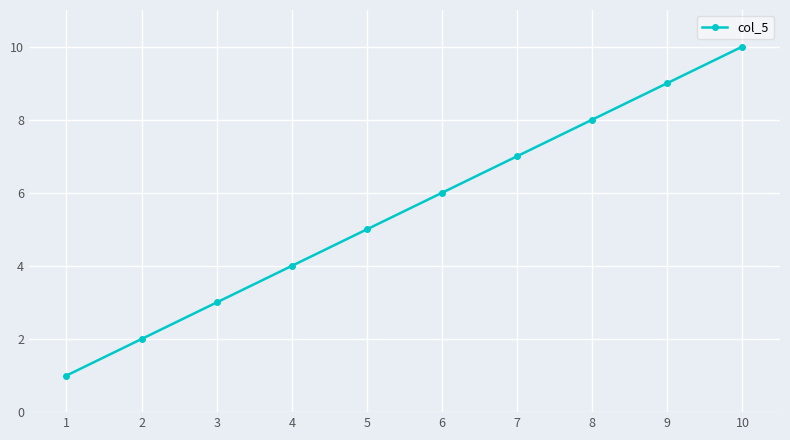

True or false: the data shows 12 at 8.

False